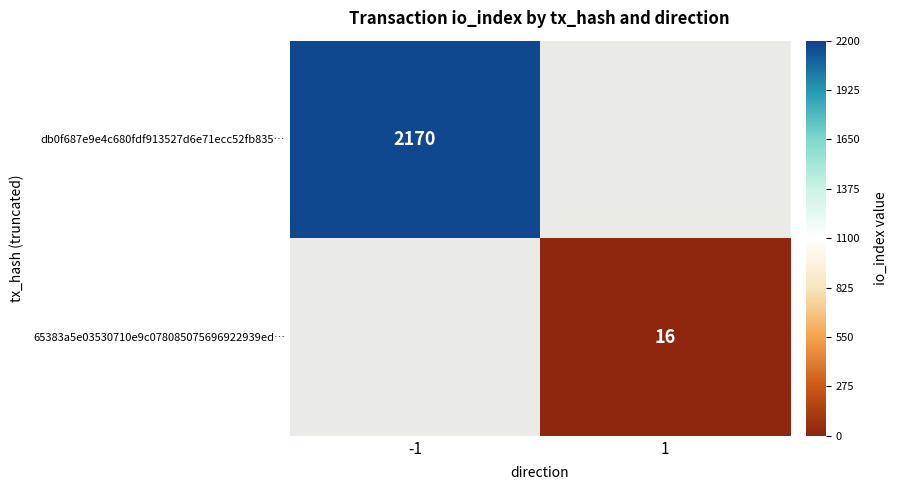

Is the value of db0f687e9e4c680fdf913527d6e71ecc52fb835… at -1 greater than the value of 65383a5e03530710e9c078085075696922939ed… at 1?

Yes